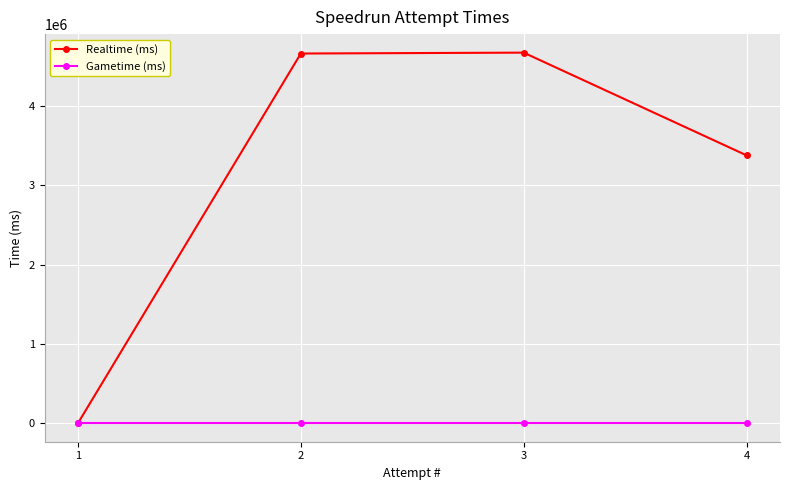

What is the value of the Realtime (ms) point at the 2nd from the left?

4664825